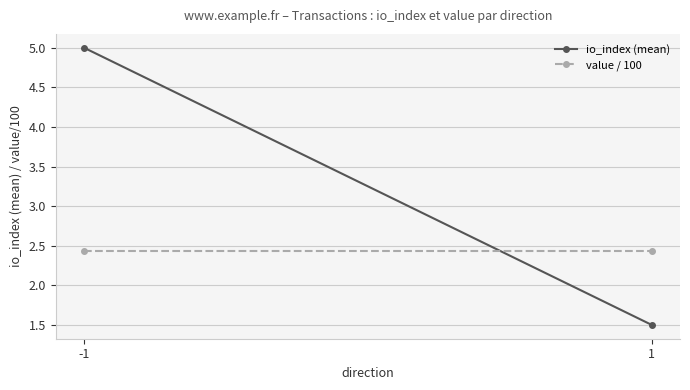

Is it true that io_index (mean) equals 2.9 at -1?

False